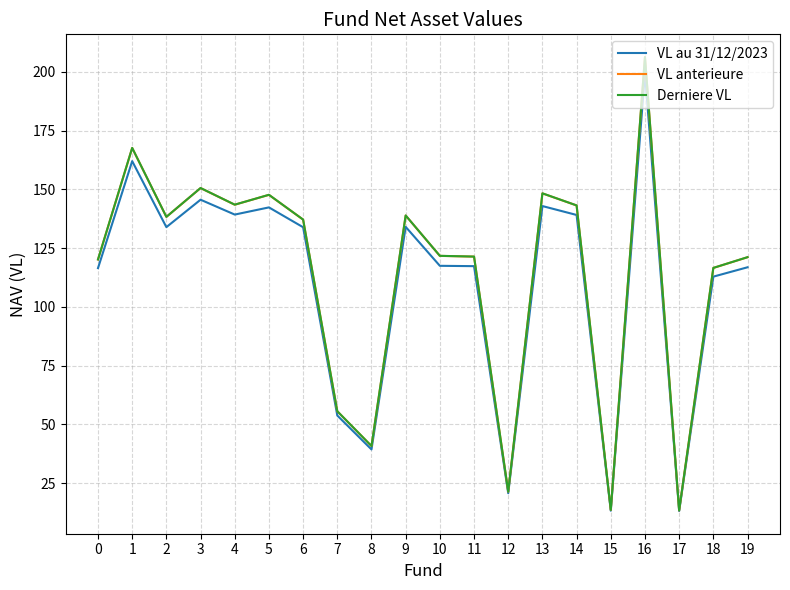

Which series changed the most between 10 and 14?

VL au 31/12/2023